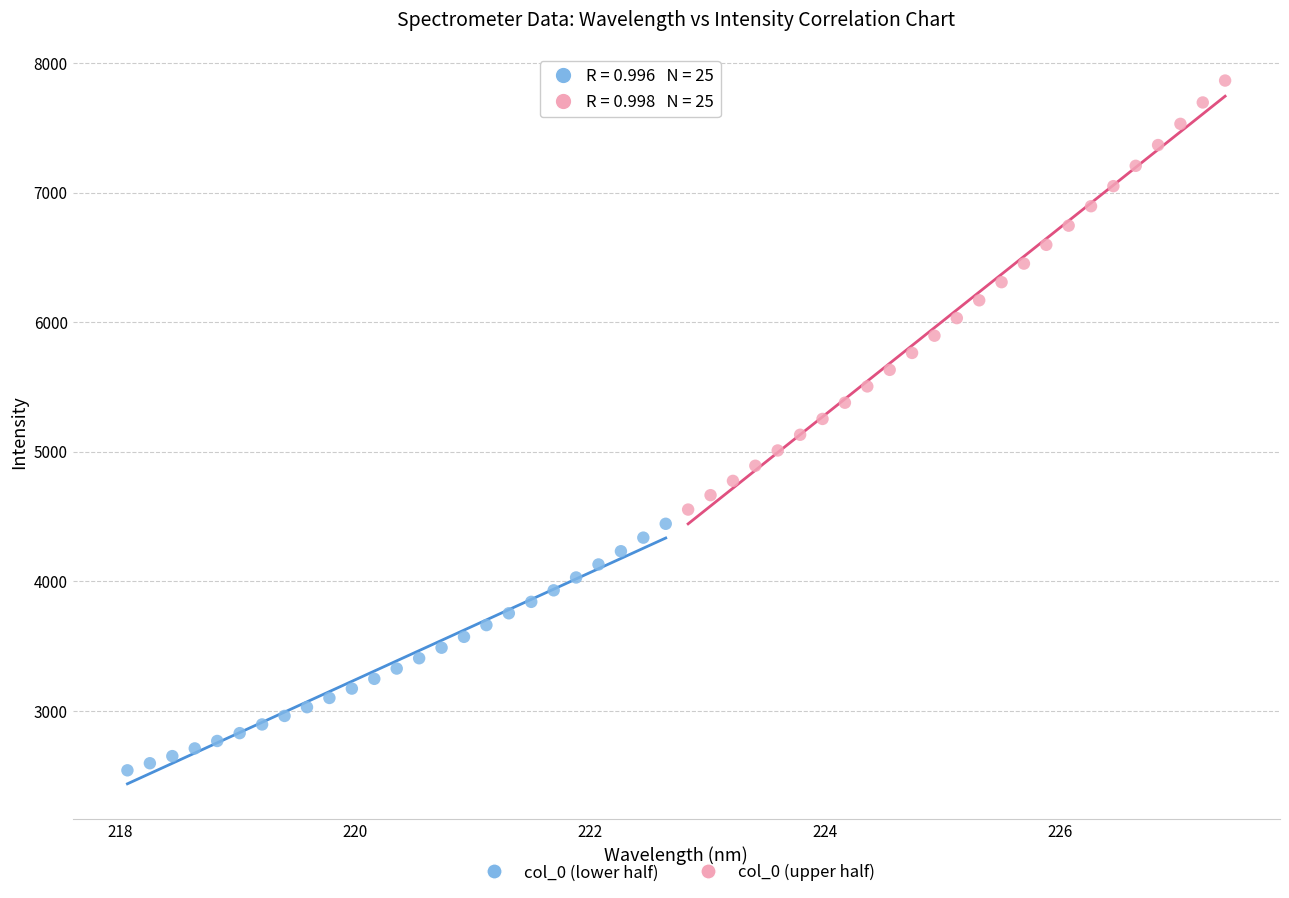

Which series contains the lowest Y value?

col_0 (lower half)